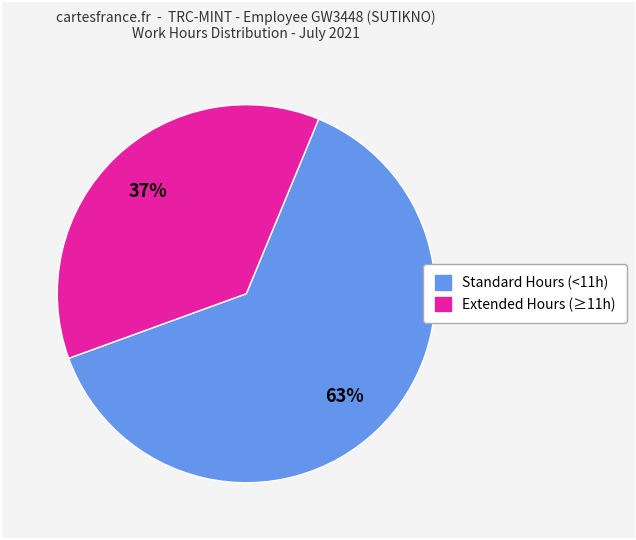

Is there any slice that represents more than half of the pie?

Yes